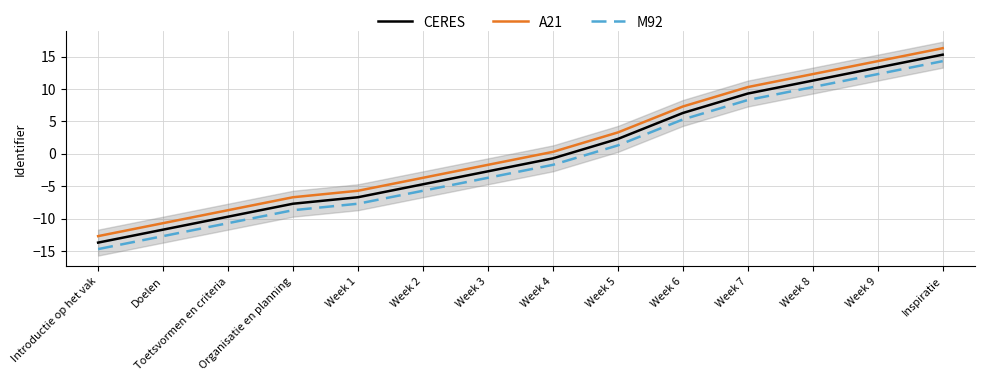

What is the label of the 13th point from the right?

Doelen